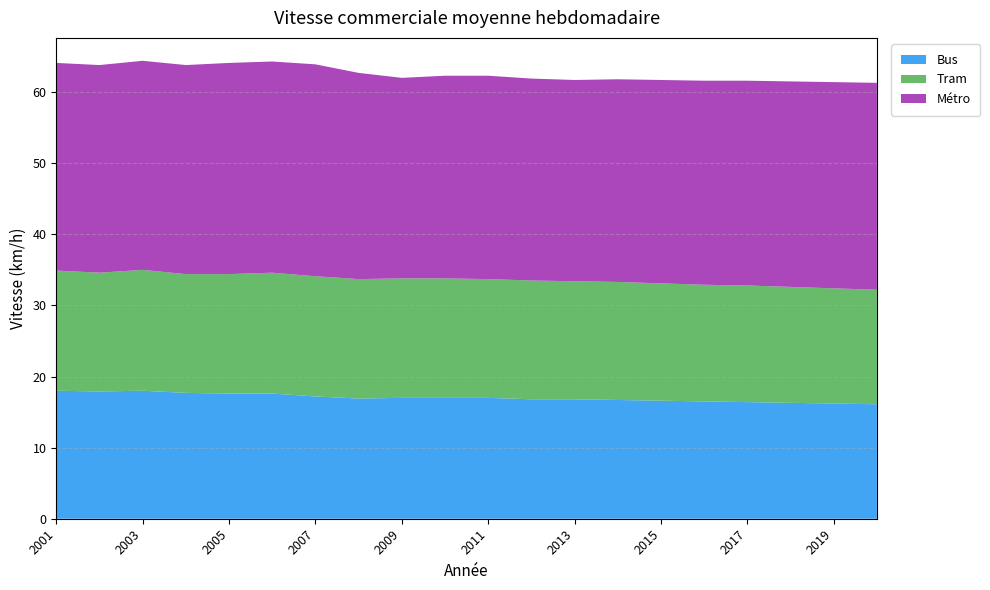

Reading left to right, extract all data points from this chart.

Bus: 18.0	17.9	18.0	17.7	17.6	17.6	17.2	16.9	17.0	17.0	17.0	16.8	16.8	16.7	16.6	16.5	16.4	16.3	16.2	16.1
Tram: 16.9	16.7	17.0	16.7	16.8	17.0	16.9	16.8	16.8	16.8	16.7	16.7	16.6	16.6	16.5	16.4	16.4	16.3	16.2	16.1
Métro: 29.2	29.2	29.4	29.4	29.7	29.7	29.8	29.0	28.2	28.5	28.6	28.4	28.3	28.5	28.6	28.7	28.8	28.9	29.0	29.1